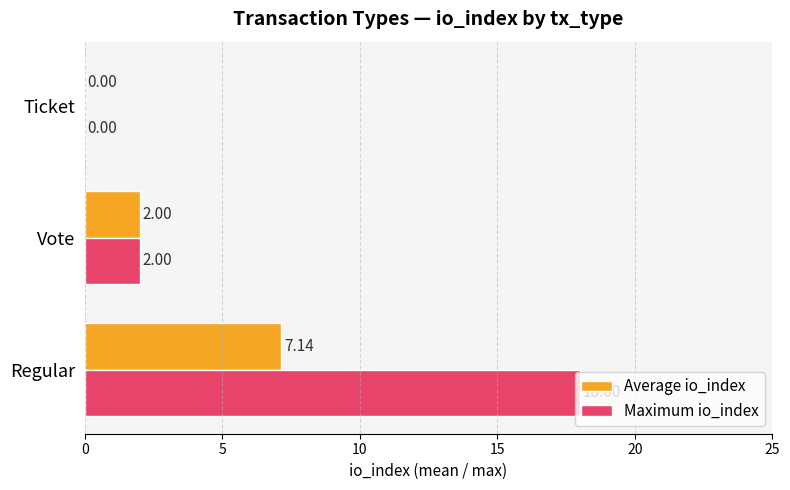

Which series has the largest total across all categories?

Maximum io_index